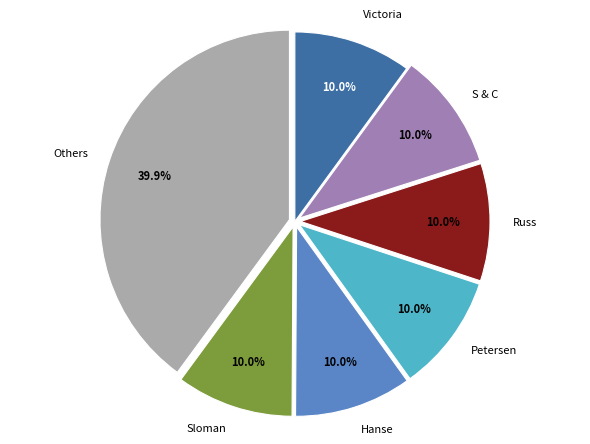

Combined, what portion of the pie is Russ and Petersen?

20.0%